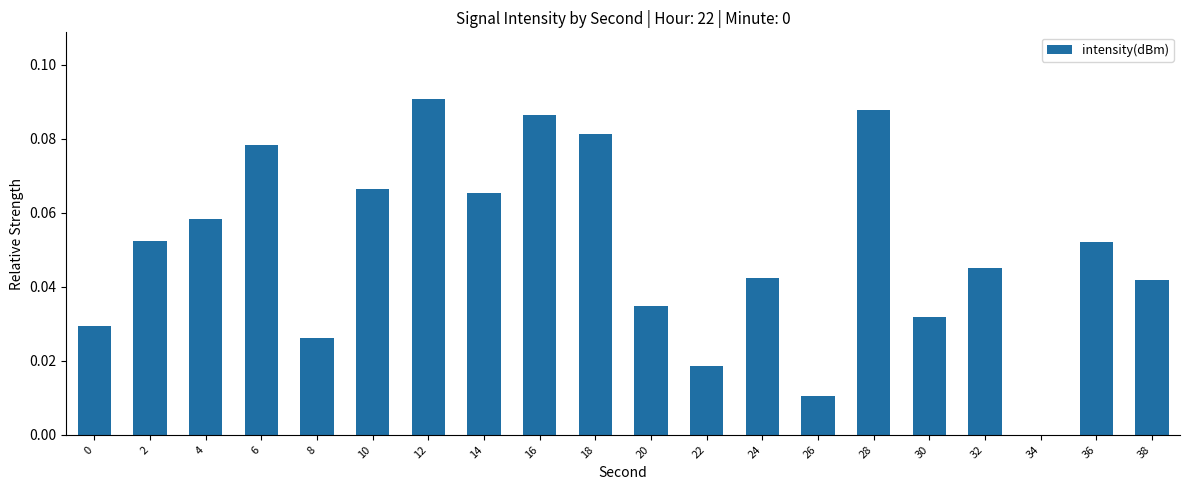

What is the sum of all values?

1.0